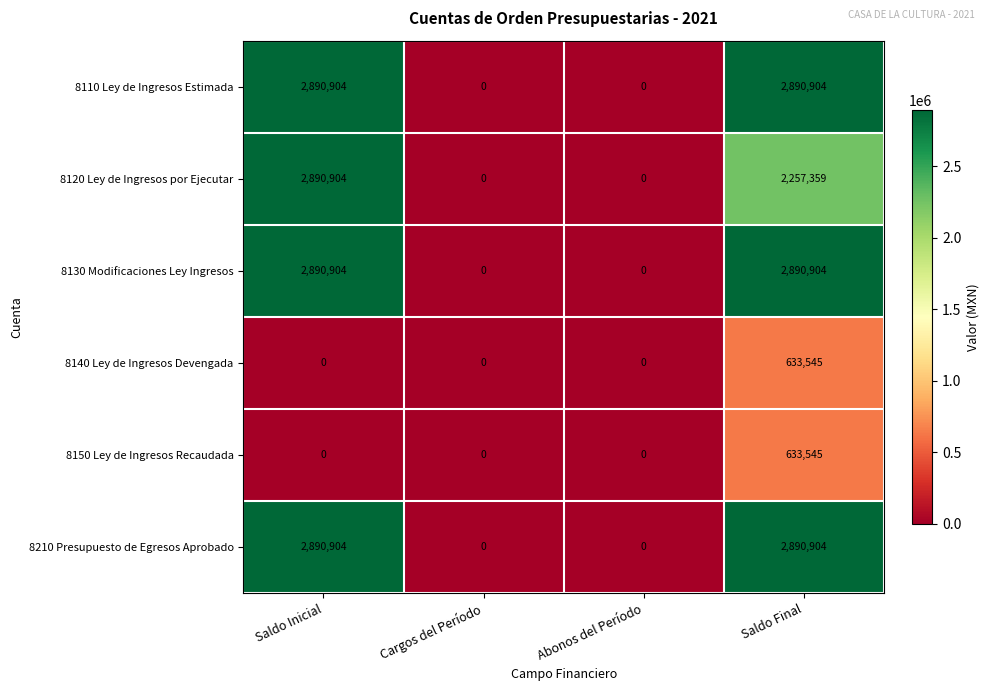

At which category is the sum across all series the highest?

Saldo Final